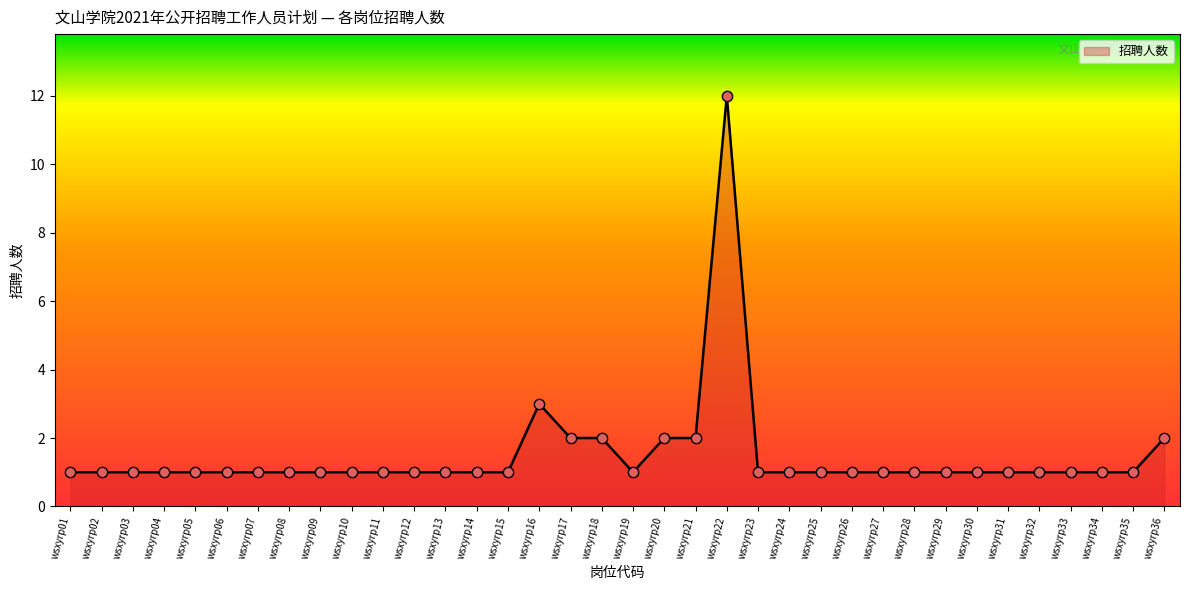

What is the ratio of the value at wsxyrp18 to the value at wsxyrp25?

2.0